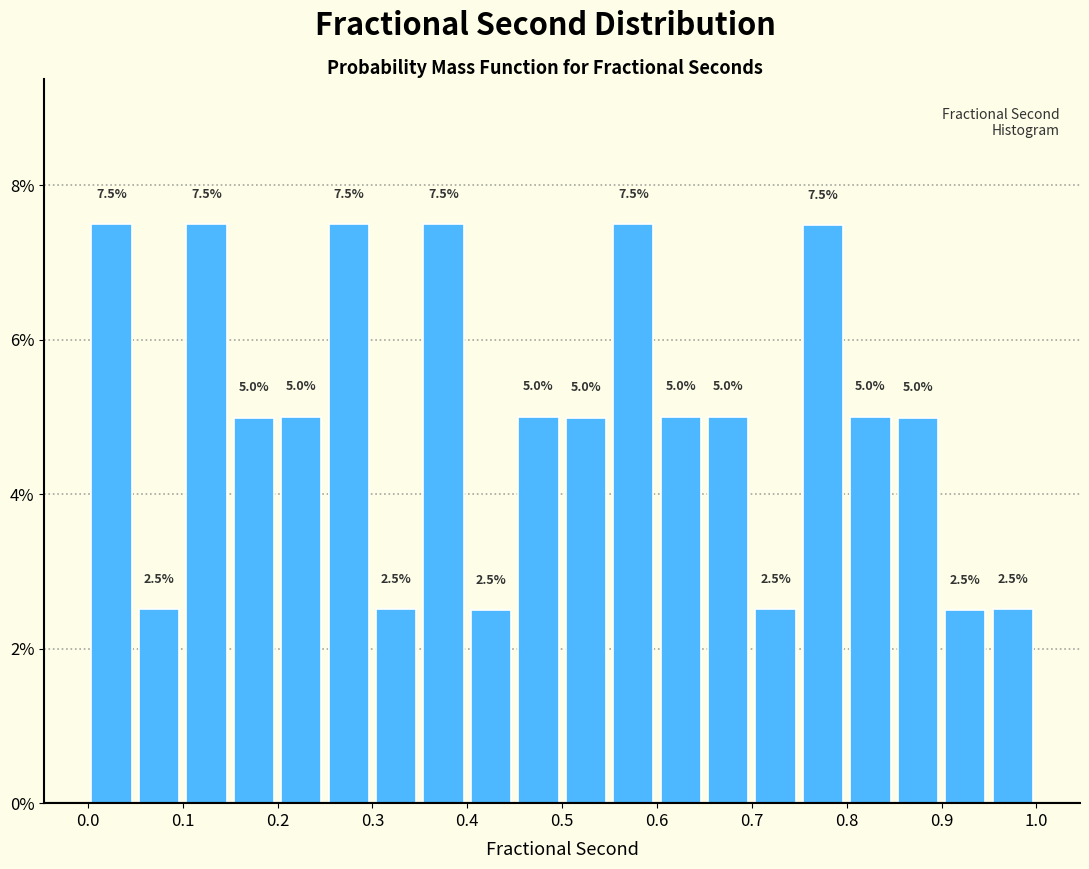

Reading left to right, transcribe this chart: for each bar, give the range it covers on the x-axis and its height.

0.00 to 0.05: 7.5
0.05 to 0.10: 2.5
0.10 to 0.15: 7.5
0.15 to 0.20: 5.0
0.20 to 0.25: 5.0
0.25 to 0.30: 7.5
0.30 to 0.35: 2.5
0.35 to 0.40: 7.5
0.40 to 0.45: 2.5
0.45 to 0.50: 5.0
0.50 to 0.55: 5.0
0.55 to 0.60: 7.5
0.60 to 0.65: 5.0
0.65 to 0.70: 5.0
0.70 to 0.75: 2.5
0.75 to 0.80: 7.5
0.80 to 0.85: 5.0
0.85 to 0.90: 5.0
0.90 to 0.95: 2.5
0.95 to 1.00: 2.5